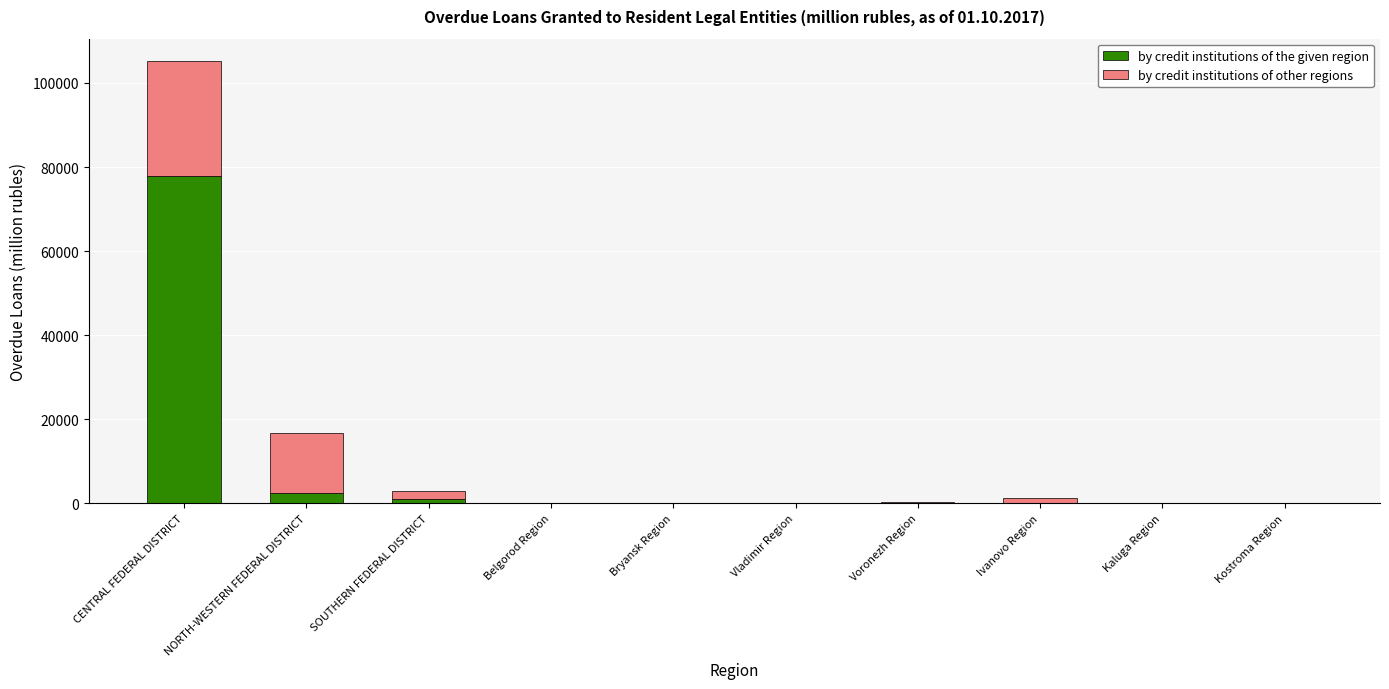

At which category is the sum across all series the highest?

CENTRAL FEDERAL DISTRICT